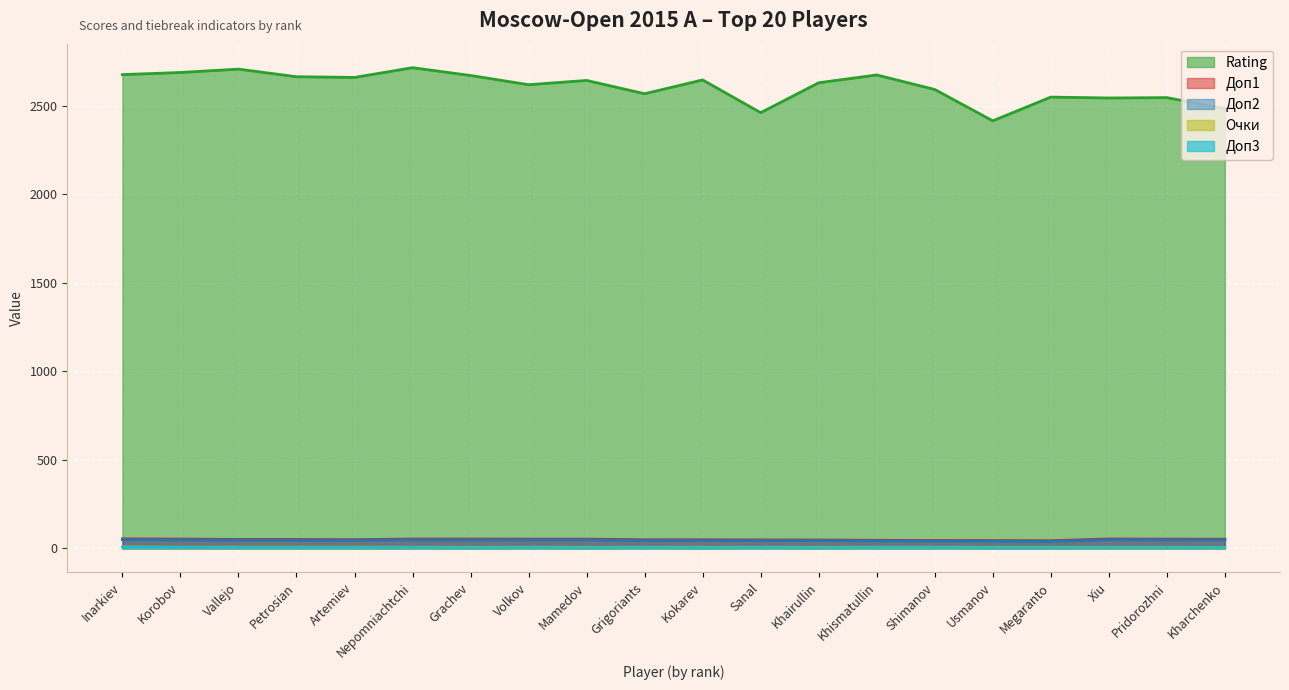

True or false: Доп2 has a value of 41.0 at Shimanov.

True